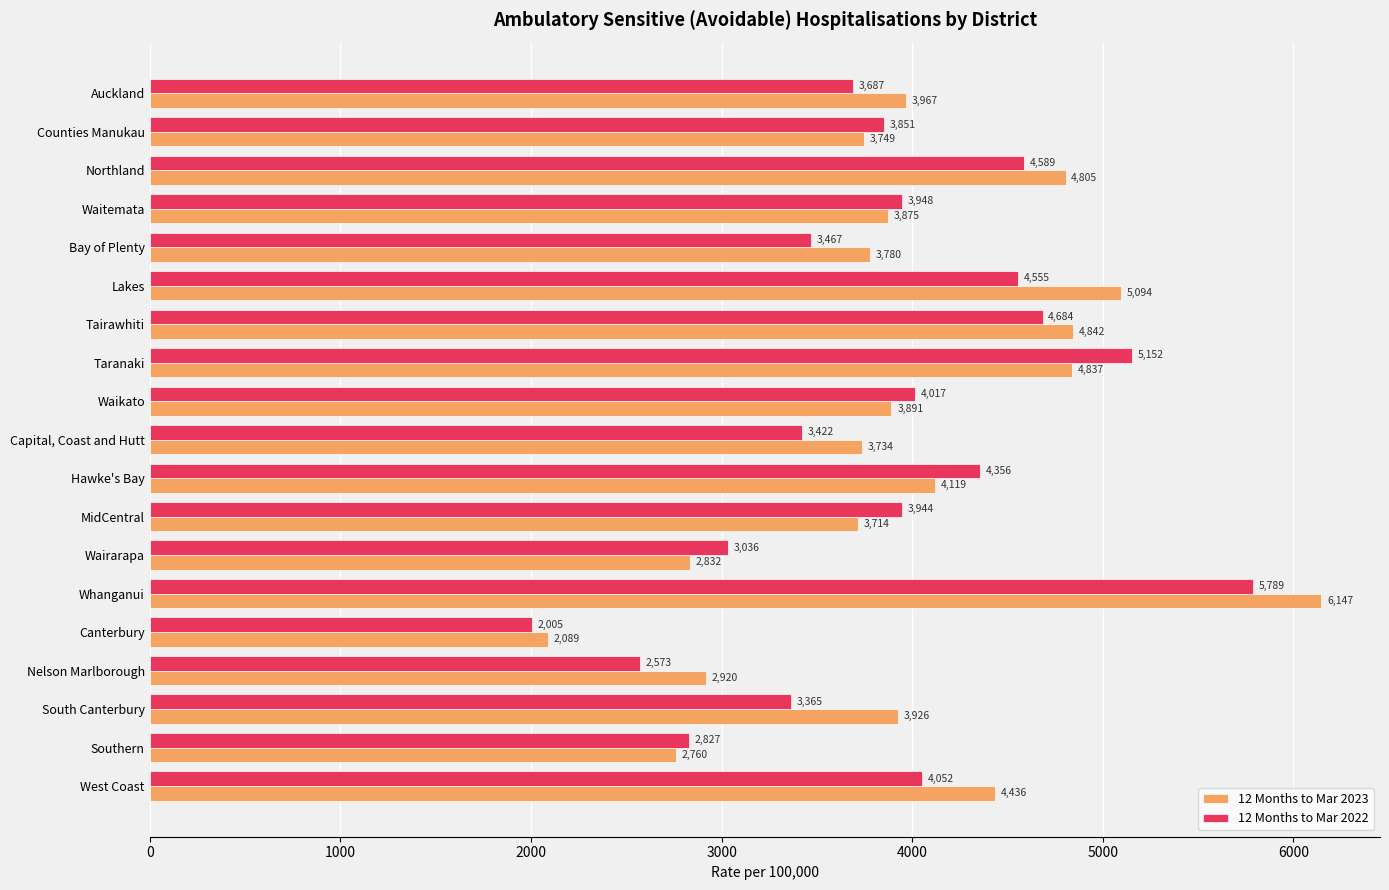

Where is 12 Months to Mar 2023 nearest to the value 4117?

Hawke's Bay